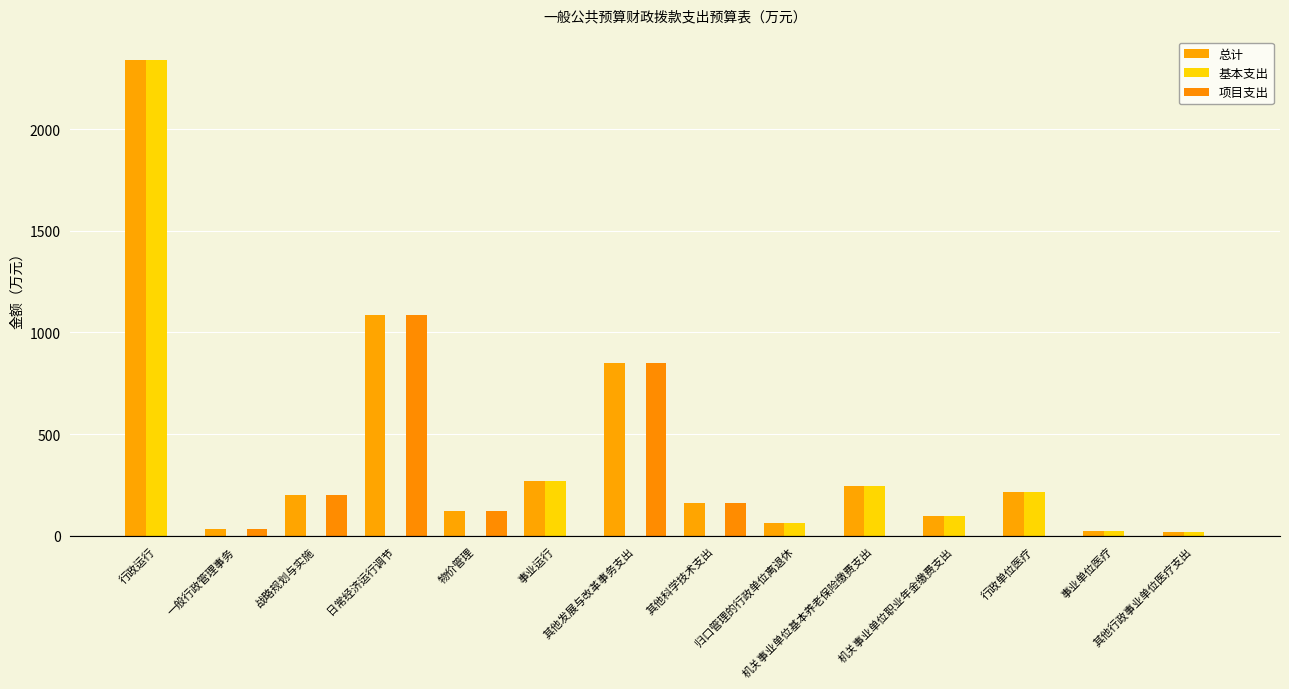

How many data points does each series have?

14